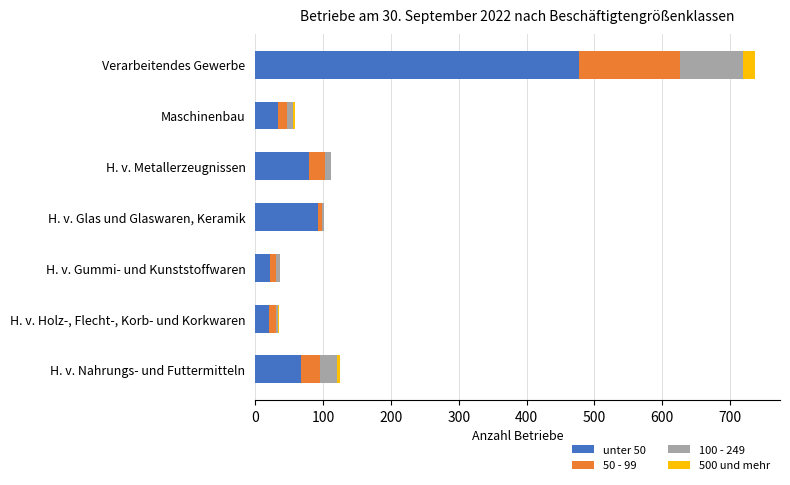

How many categories are shown in the chart?

7